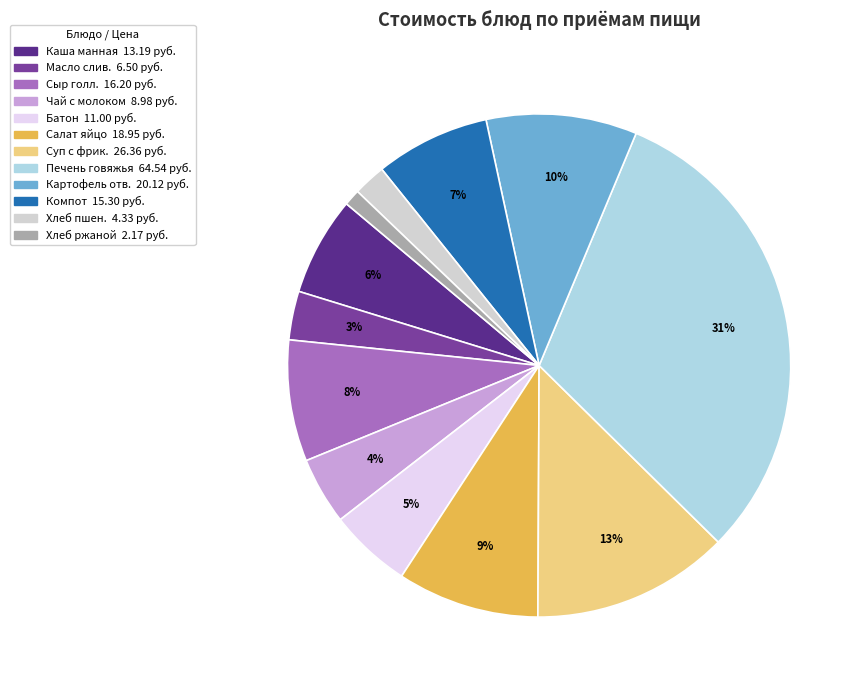

To the nearest percent, what is the average slice percentage?

8%